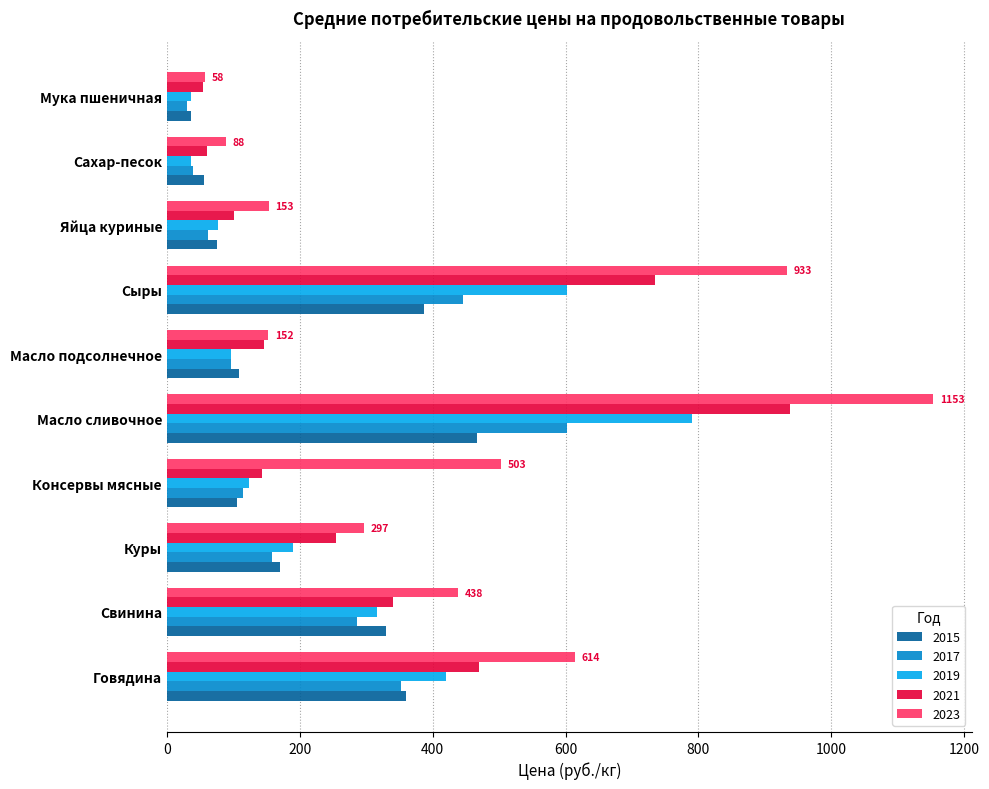

Which series has the largest range (max minus min)?

2023